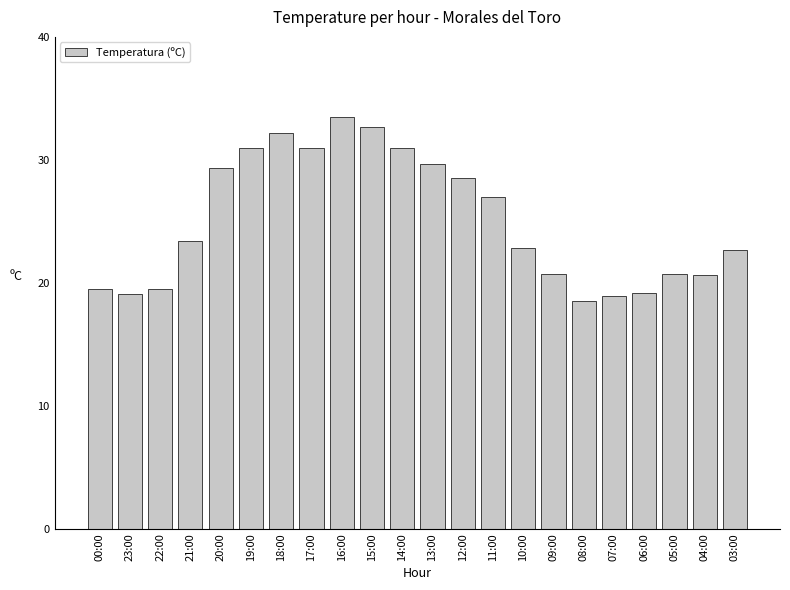

True or false: the data shows 31.0 at 17:00.

True